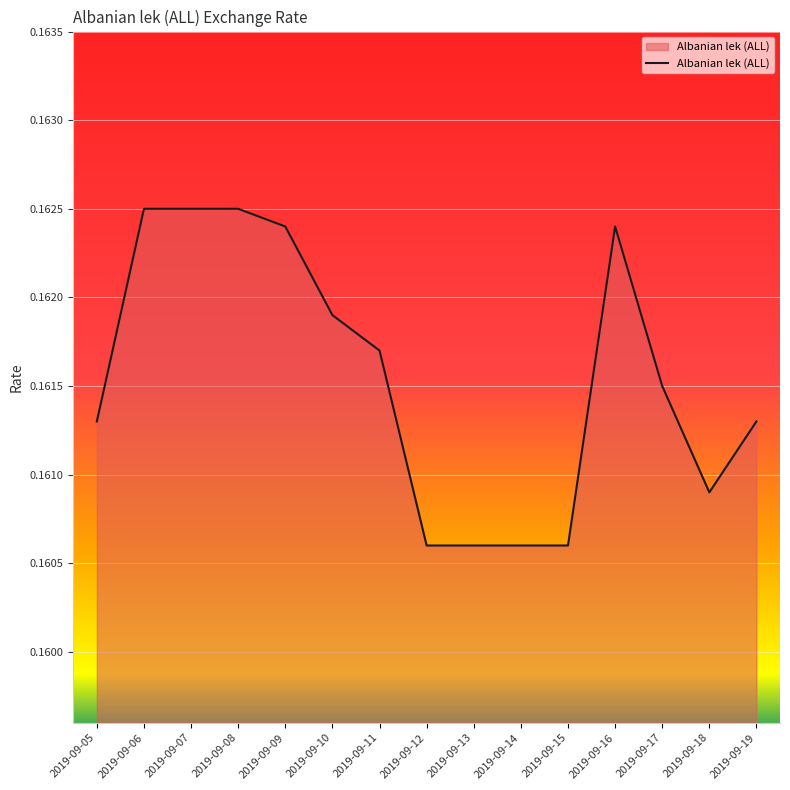

Is it true that the value at 2019-09-06 is 0.1?

False